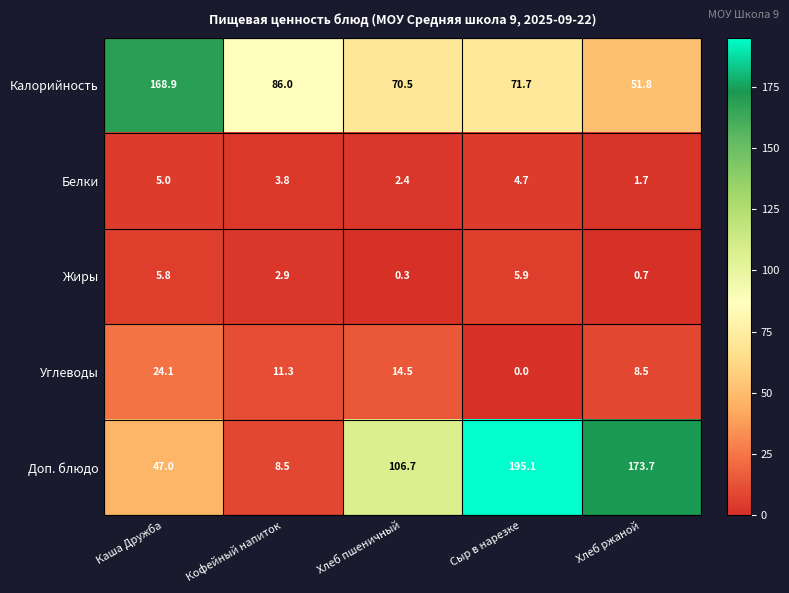

At how many categories does at least one series exceed 112?

3